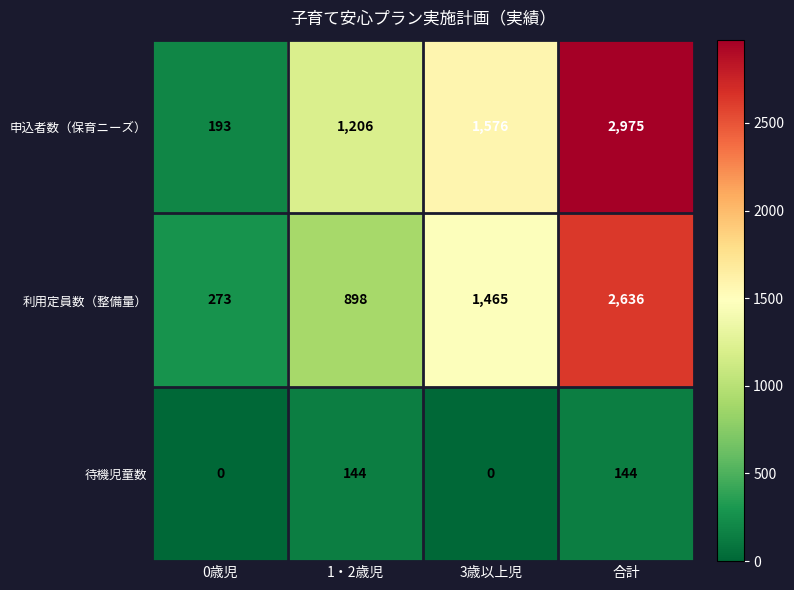

Reading left to right, what are all the values shown in this chart?

申込者数（保育ニーズ）: 0歳児=193	1・2歳児=1206	3歳以上児=1576	合計=2975
利用定員数（整備量）: 0歳児=273	1・2歳児=898	3歳以上児=1465	合計=2636
待機児童数: 0歳児=0	1・2歳児=144	3歳以上児=0	合計=144